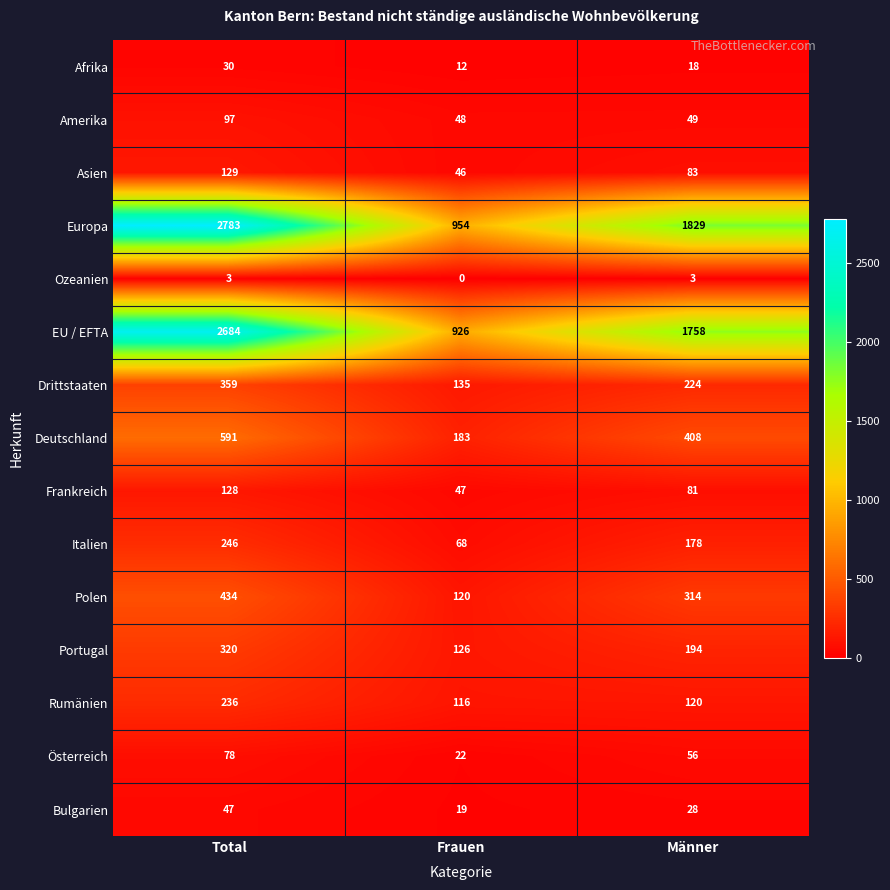

What is the greatest value displayed?

2783